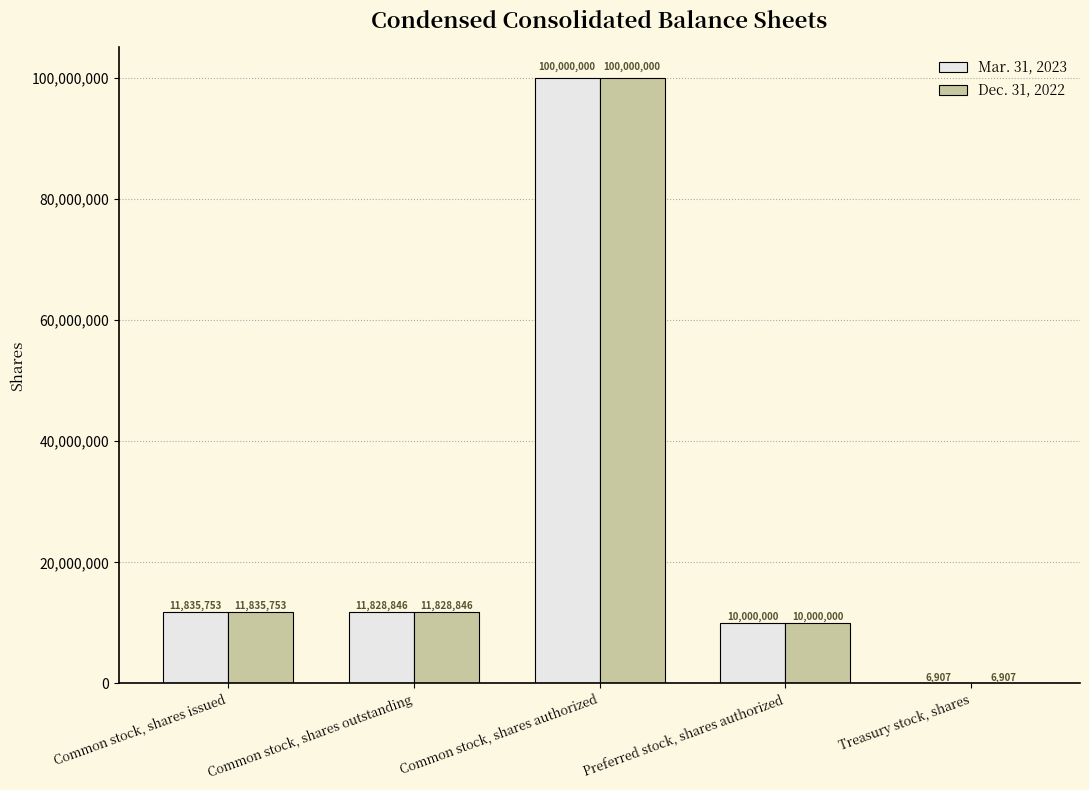

Reading right to left, list all the values displayed in this chart.

Mar. 31, 2023: Treasury stock, shares=6907	Preferred stock, shares authorized=10000000	Common stock, shares authorized=100000000	Common stock, shares outstanding=11828846	Common stock, shares issued=11835753
Dec. 31, 2022: Treasury stock, shares=6907	Preferred stock, shares authorized=10000000	Common stock, shares authorized=100000000	Common stock, shares outstanding=11828846	Common stock, shares issued=11835753